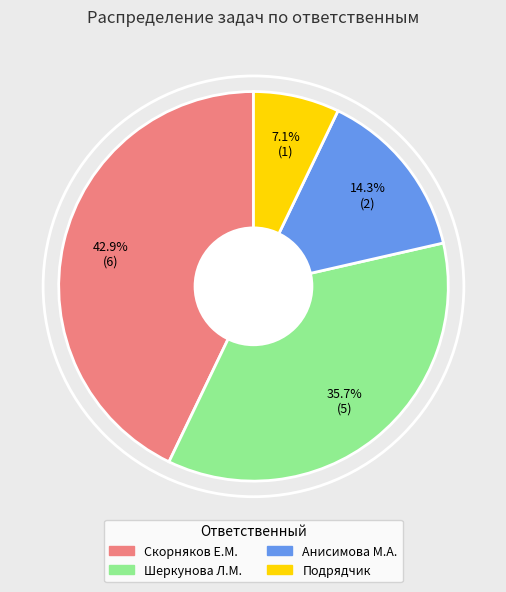

Is there a majority slice in this chart?

No